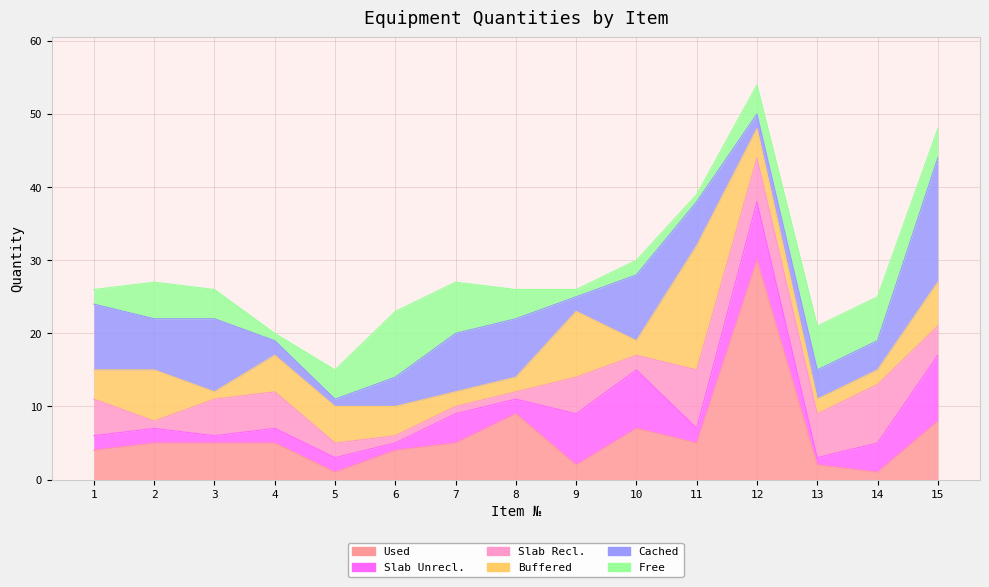

At which label does Slab Unrecl. reach its peak?

15